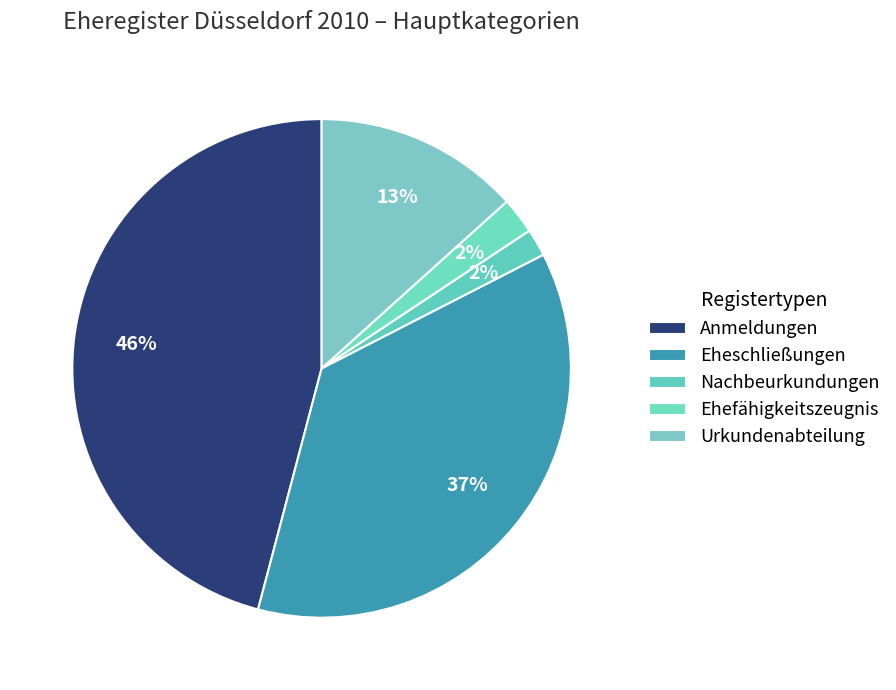

How many segments does this pie chart have?

5